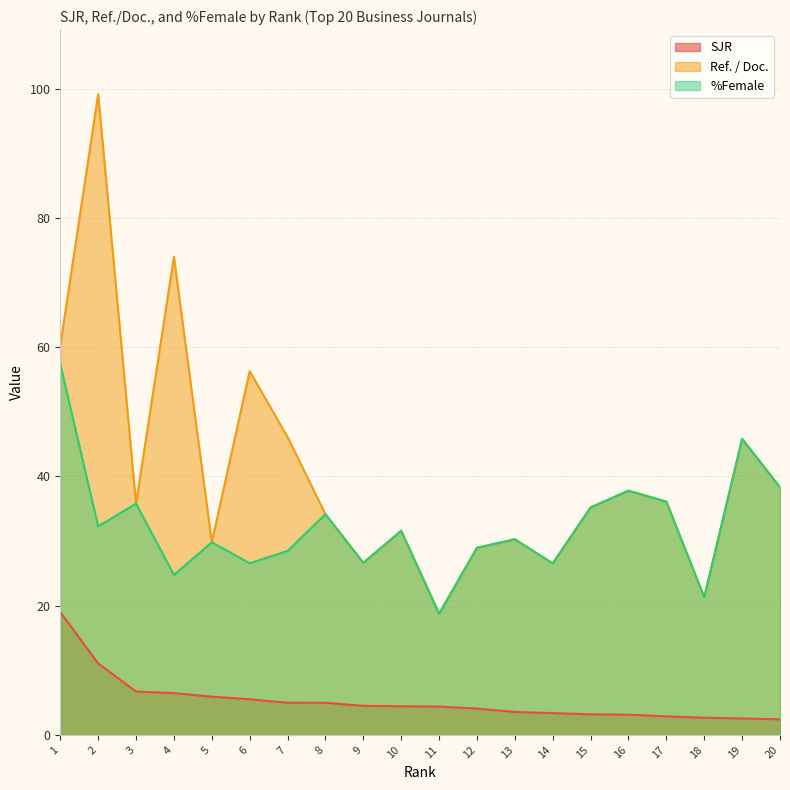

What is the total value across all series at 9?

57.7